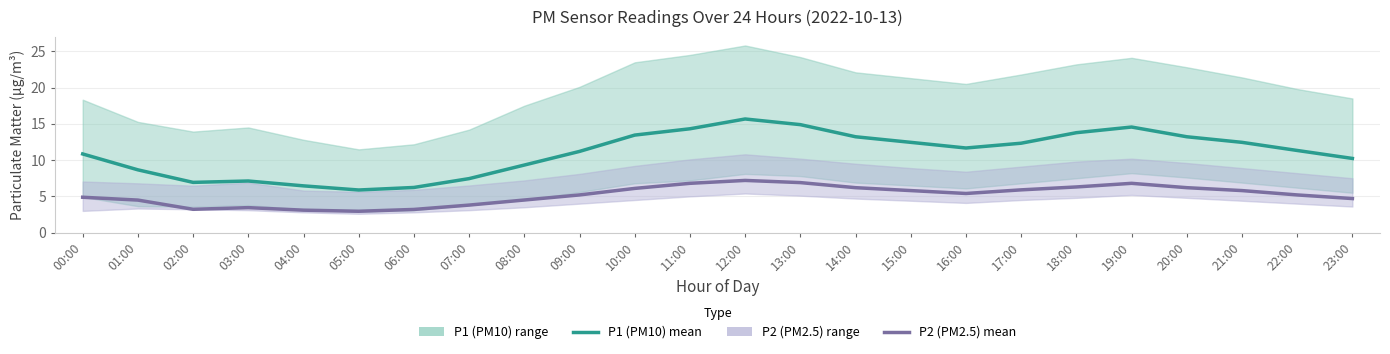

At 22:00, list the series in order from smallest to largest.

P2 (PM2.5) mean, P1 (PM10) mean